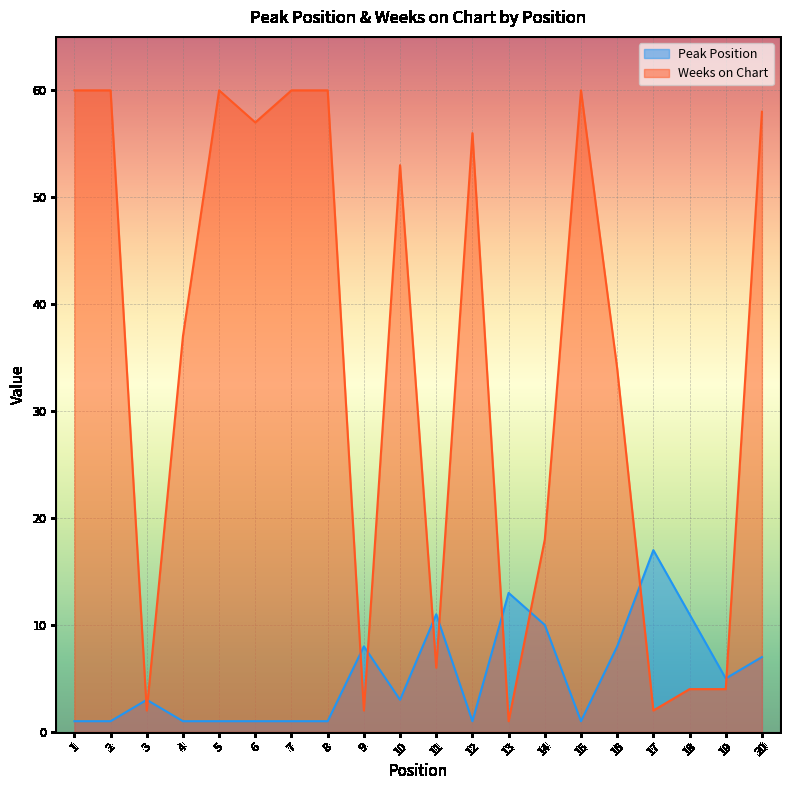

True or false: Peak Position has more than 0 points higher than both neighbors.

True